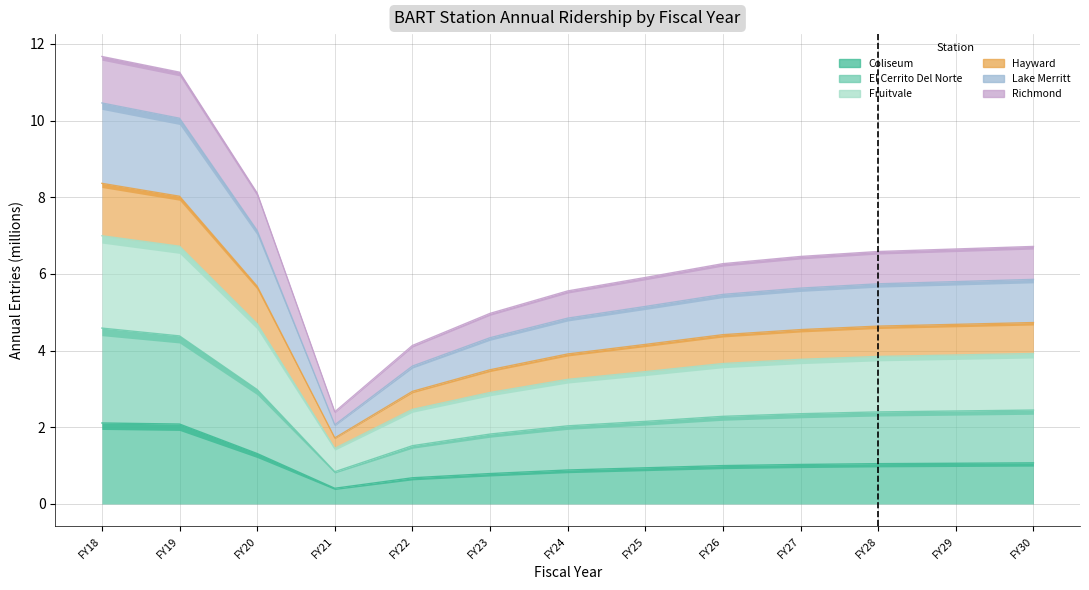

Is the value of El Cerrito Del Norte at FY28 greater than the value of Coliseum at FY24?

Yes